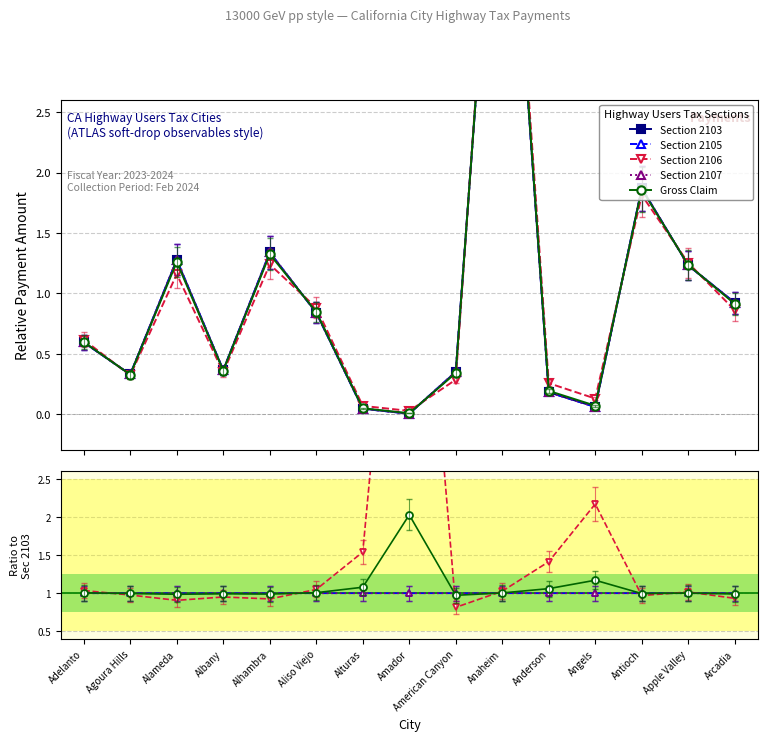

Is the value of Gross Claim at Alameda greater than the value of Section 2103 at Albany?

Yes